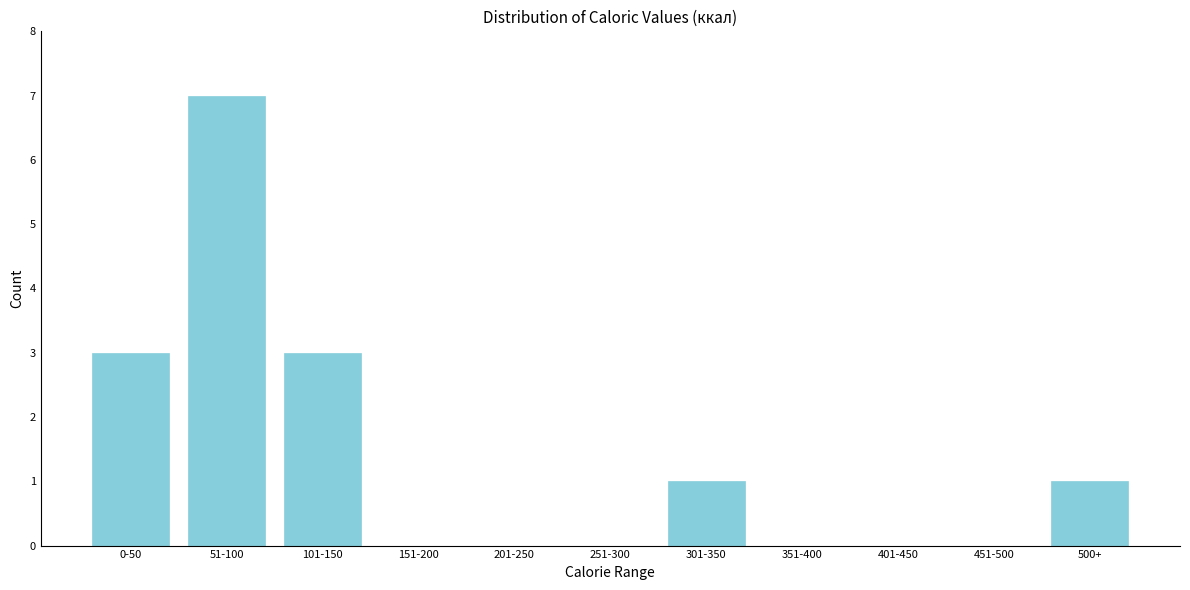

Reading right to left, transcribe all the data shown in this chart.

500+=1	451-500=0	401-450=0	351-400=0	301-350=1	251-300=0	201-250=0	151-200=0	101-150=3	51-100=7	0-50=3